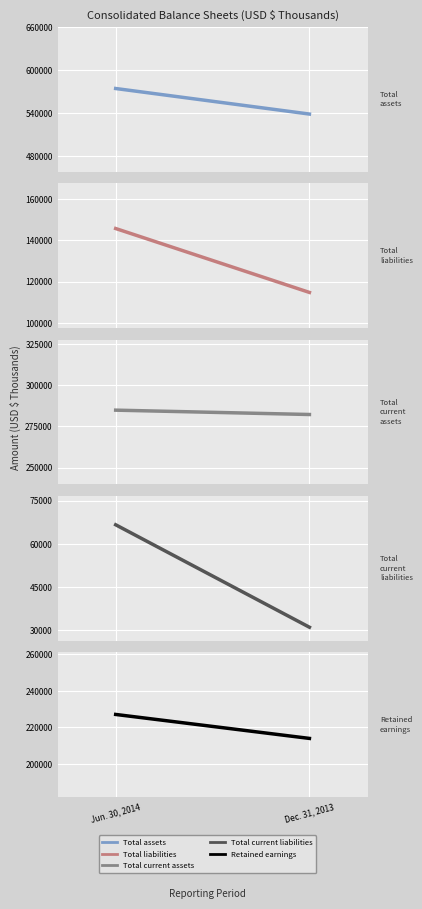

Which category has the highest value in the Total current liabilities series?

Jun. 30, 2014